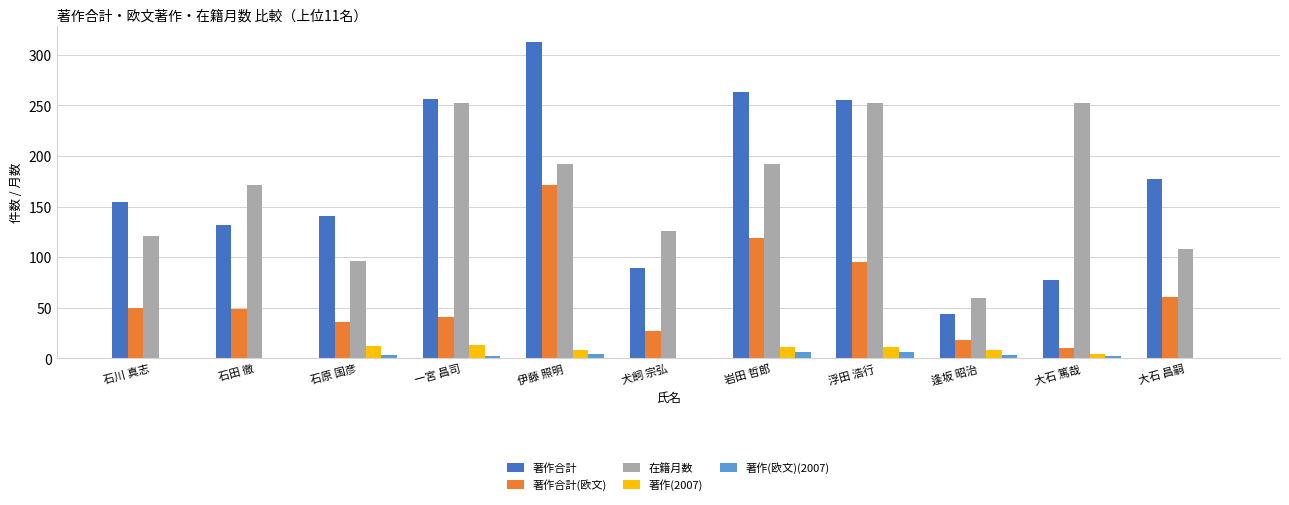

At which category is the sum across all series the highest?

伊藤 照明